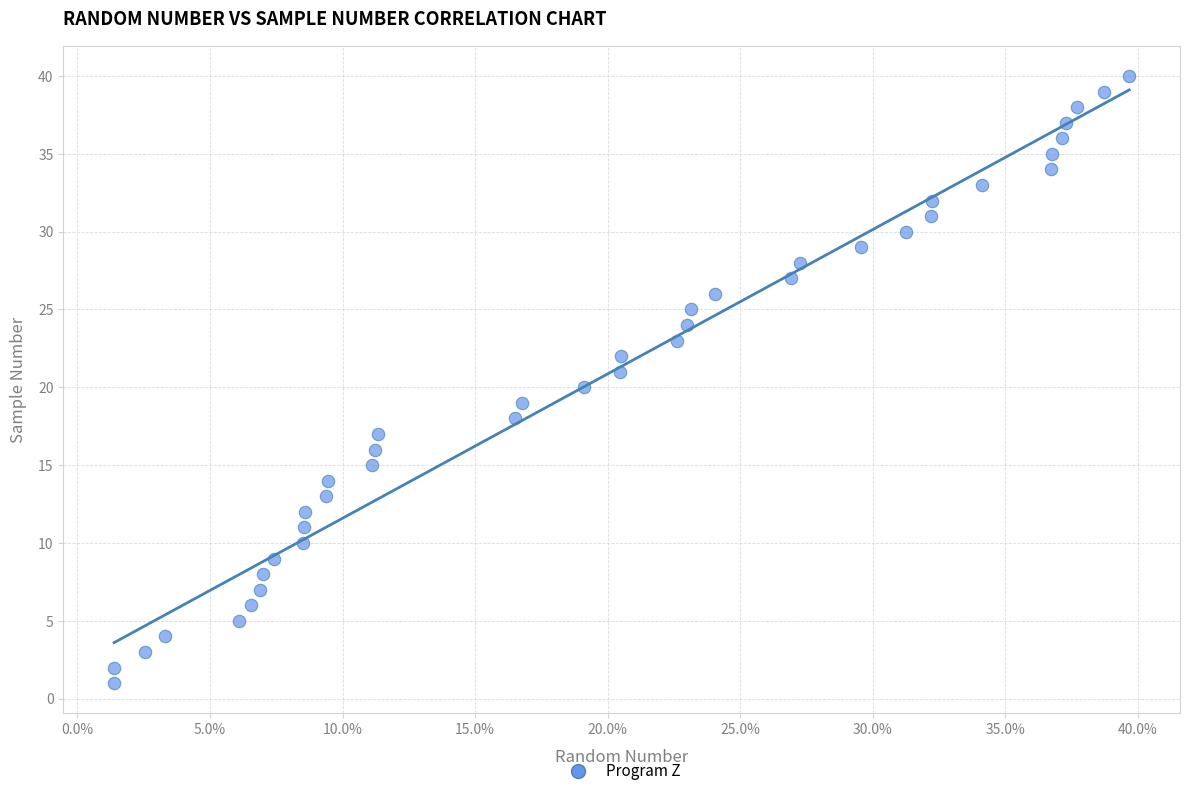

What is the range of Y values (max minus min)?

39